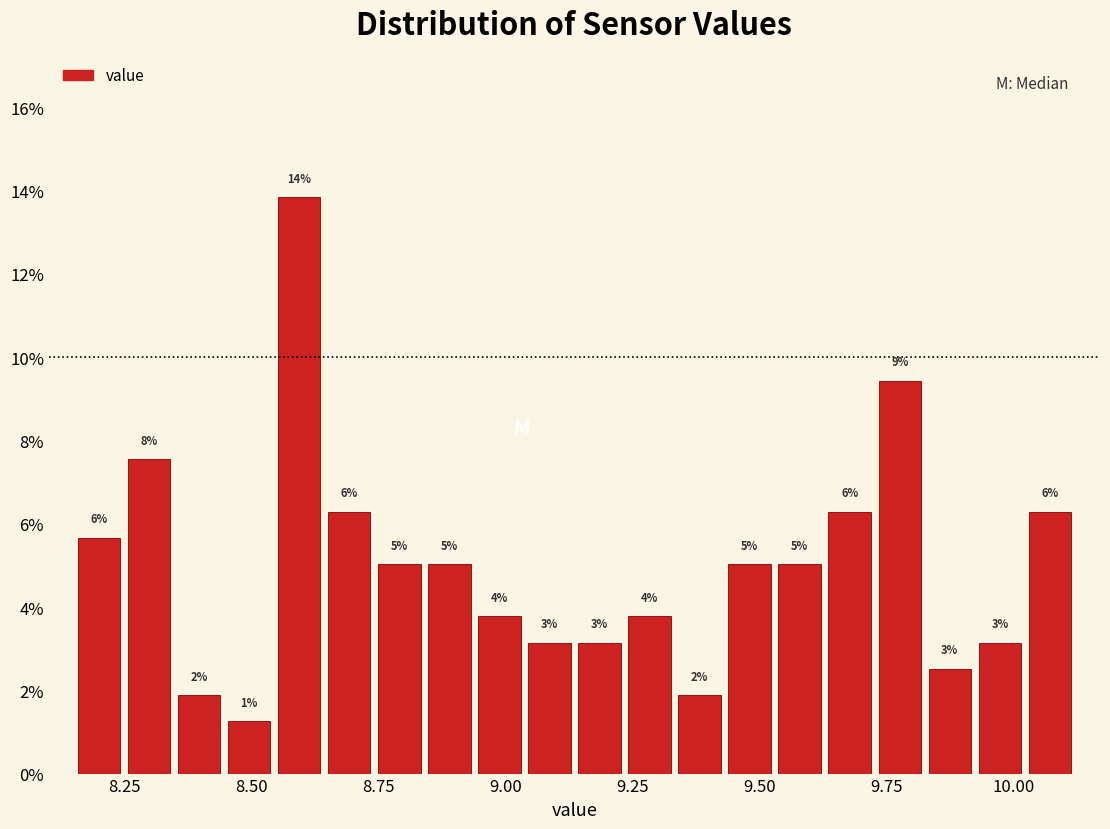

Around what value on the x-axis is the tallest bar? Give the approximate position of its centre, as read against the axis.

8.60